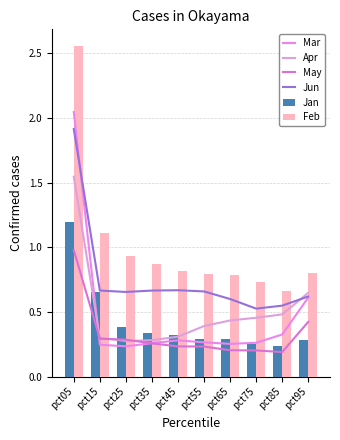

At pct85, list the series in order from smallest to largest.

May, Jan, Mar, Apr, Jun, Feb